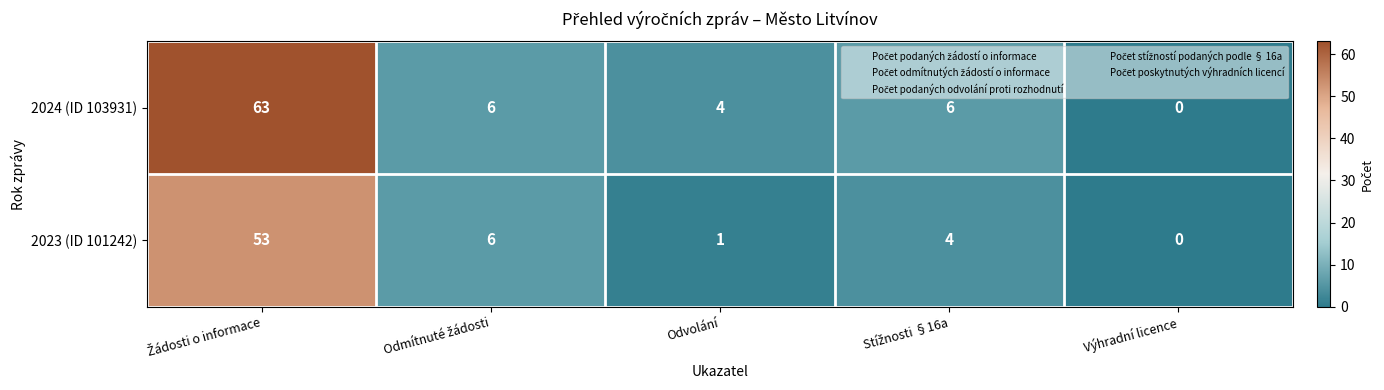

The value of 2023 (ID 101242) at Výhradní licence is 0. True or false?

True